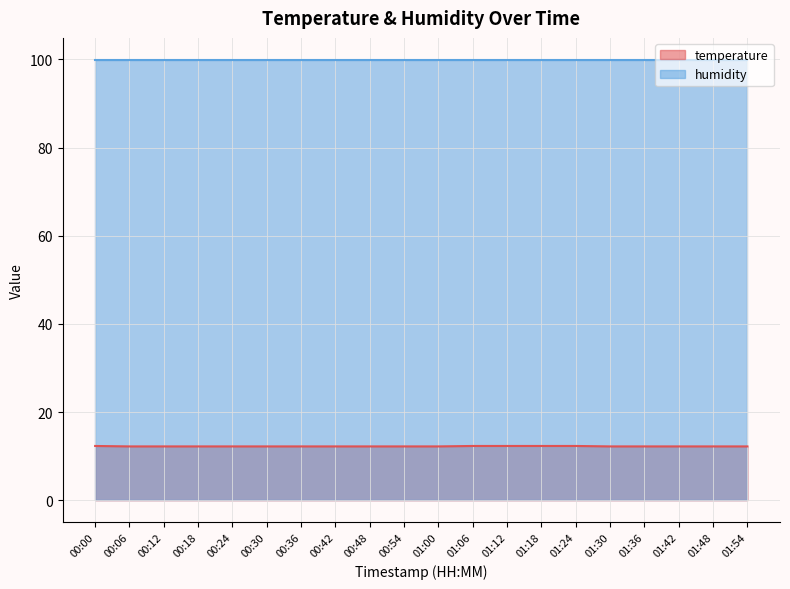

Is it true that the value at 01:12 is 17.4?

False